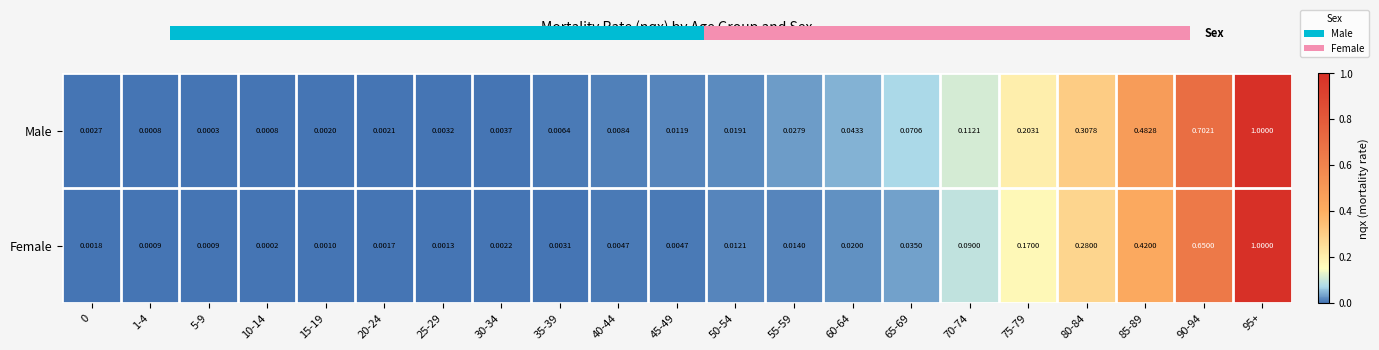

Which category has the lowest value in the Female series?

10-14